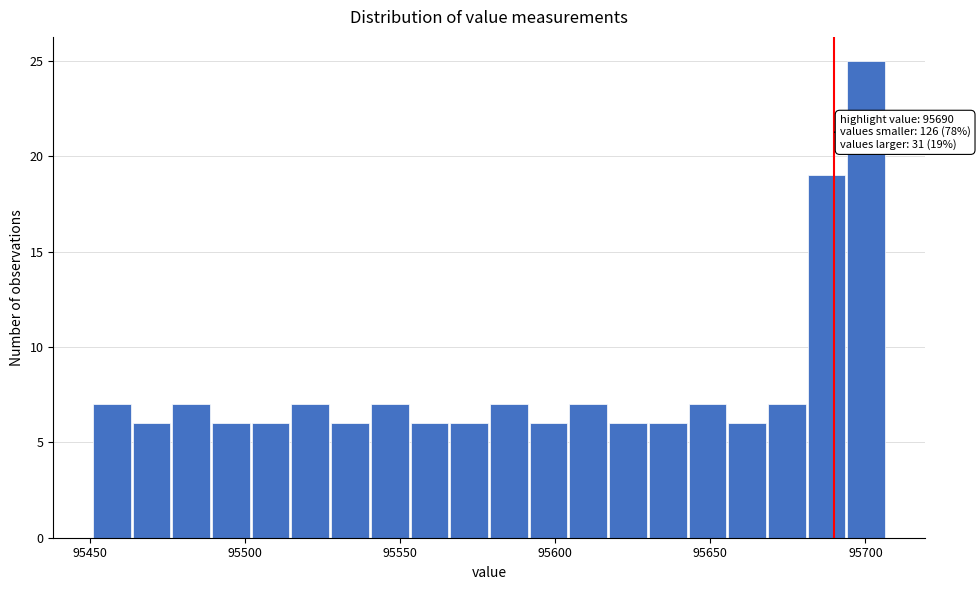

Around what value on the x-axis is the tallest bar? Give the approximate position of its centre, as read against the axis.

95700